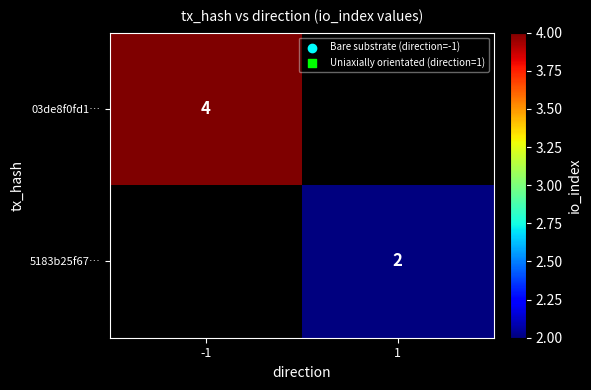

True or false: 03de8f0fd1… has a value of 6 at -1.

False